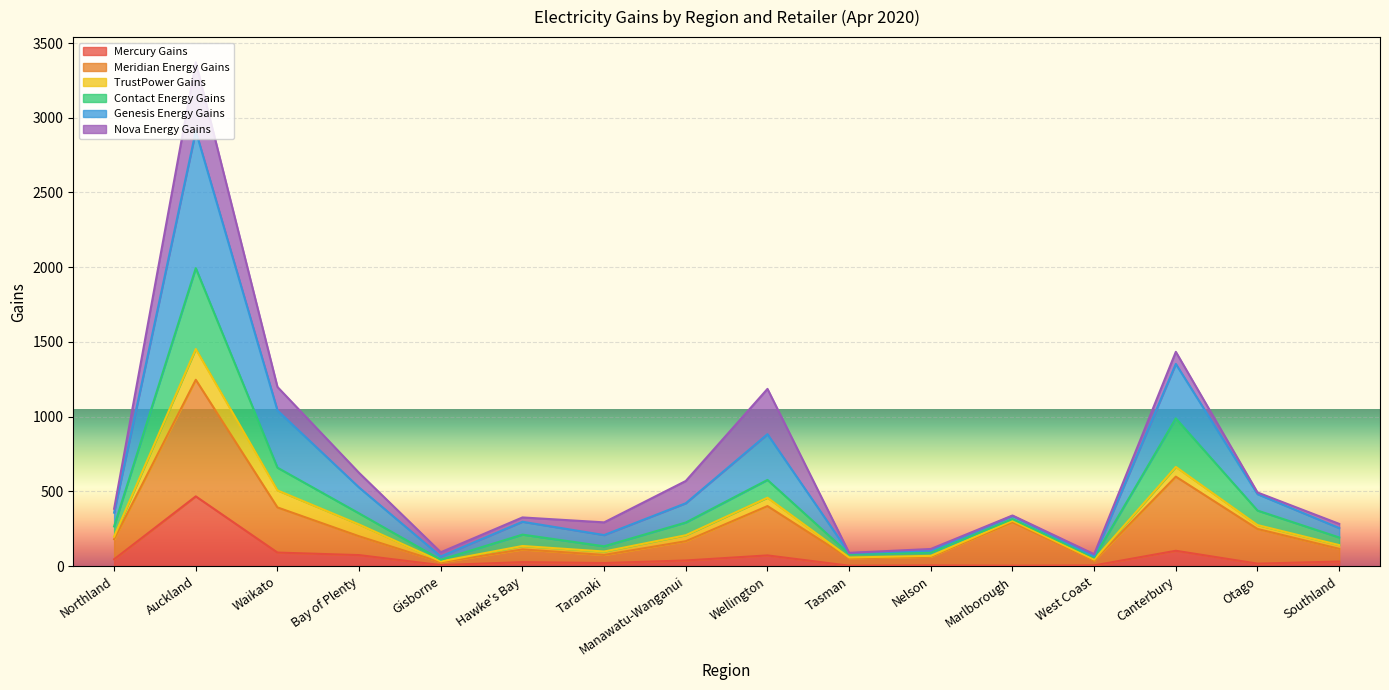

What is the maximum value for Mercury Gains?

467